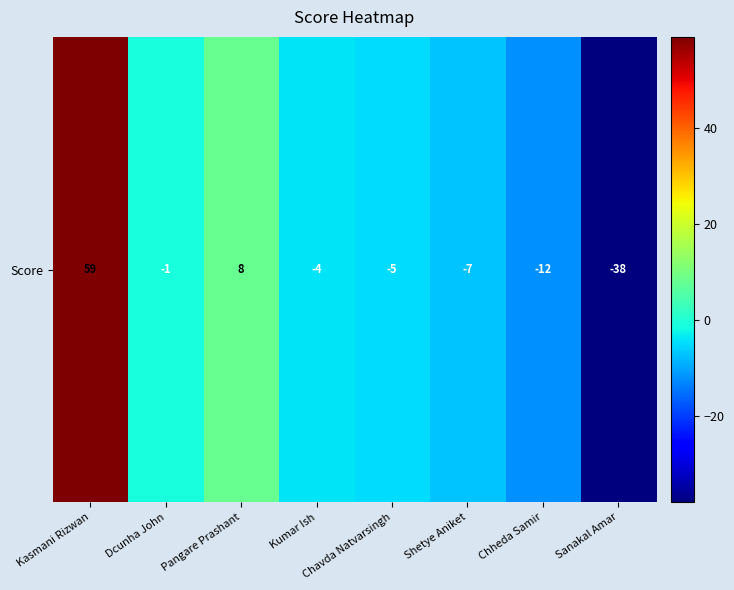

The value at Dcunha John is -1. True or false?

True